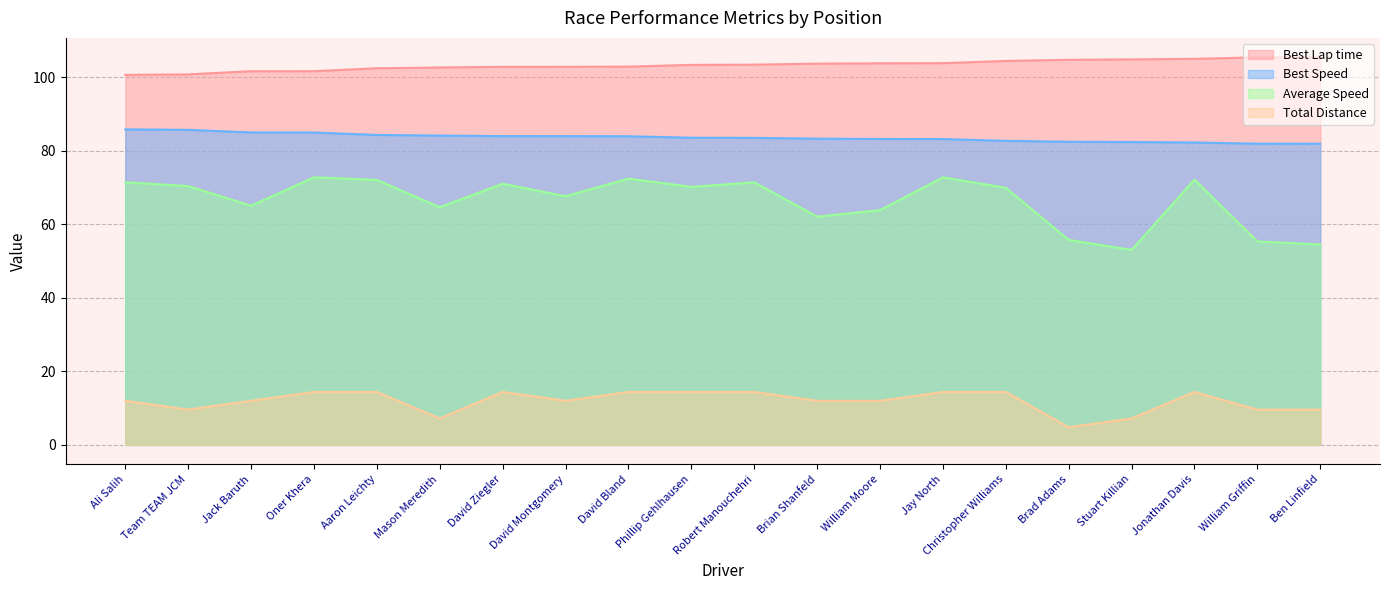

What position from the left is Mason Meredith?

6